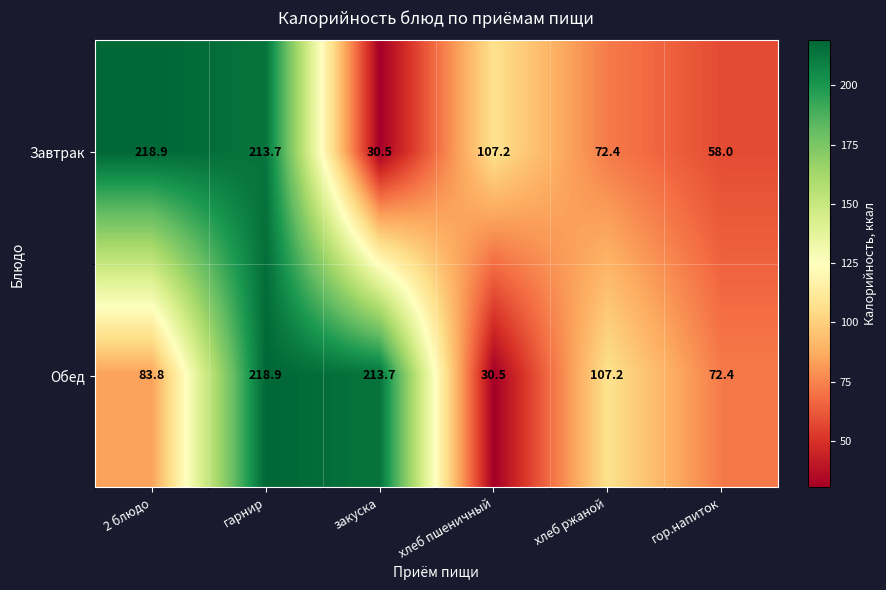

List the series in order of their overall mean, lowest first.

Завтрак, Обед